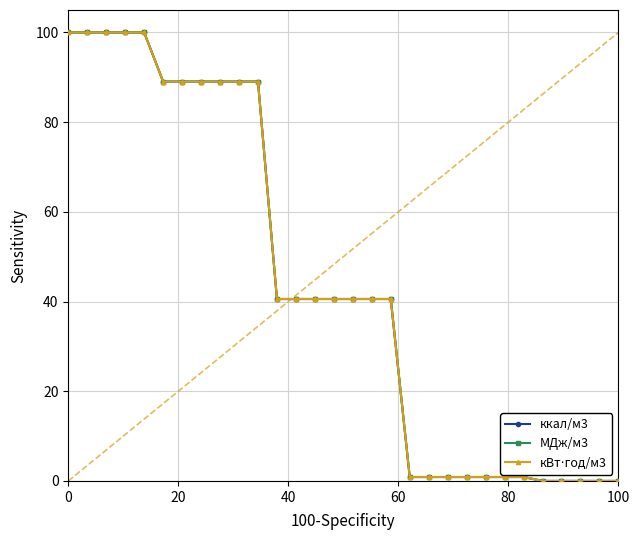

How many categories are shown in the chart?

30